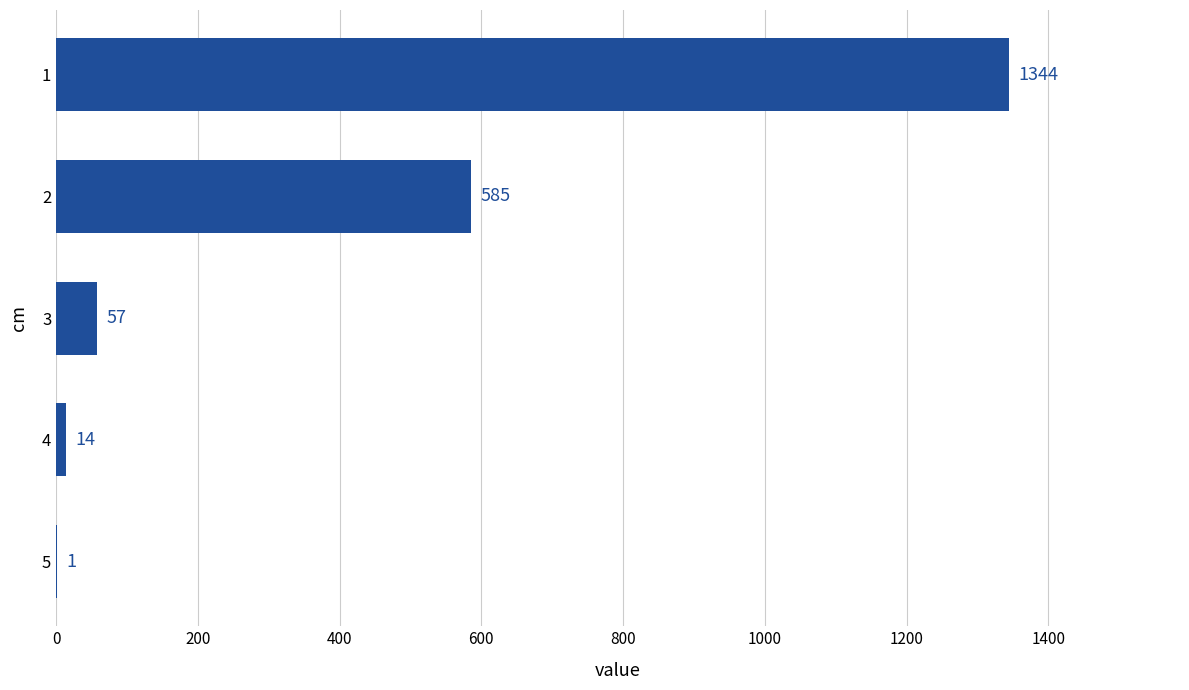

Is it true that the value at 1 is 1344?

True